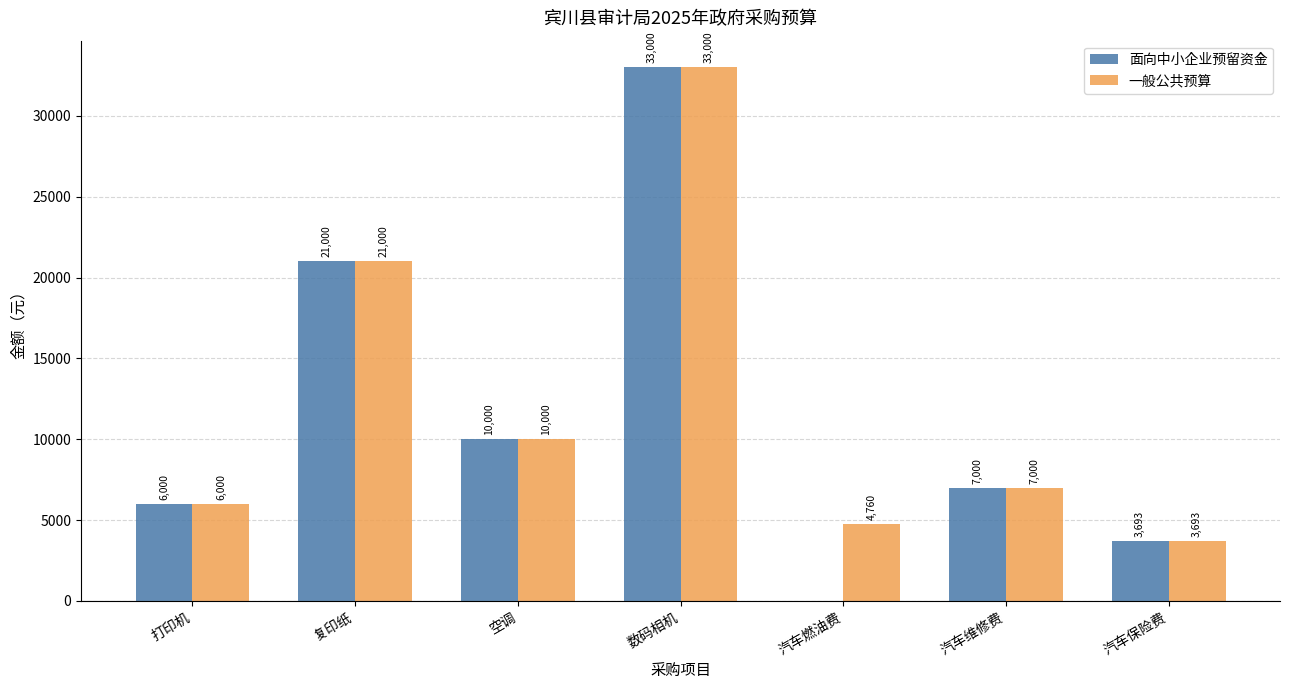

Is it true that 一般公共预算 equals 9603.4 at 数码相机?

False